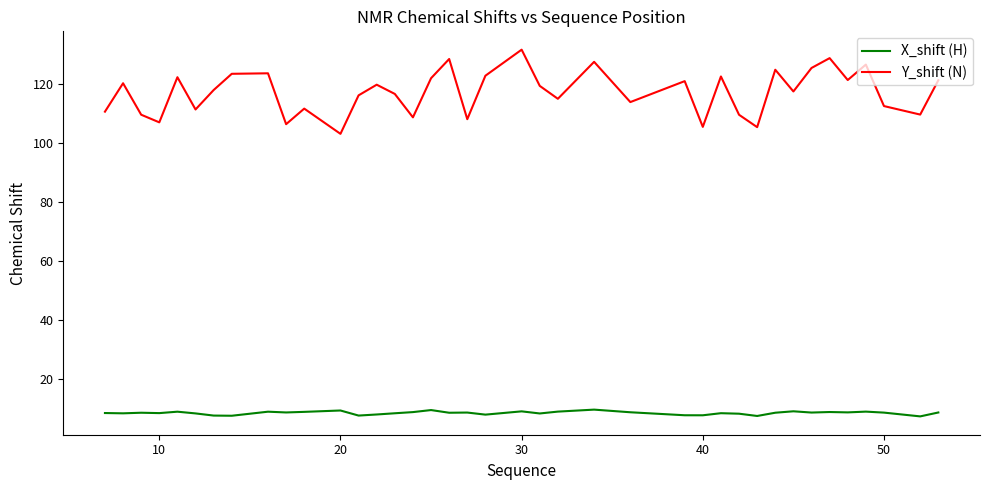

List the series in order of their overall mean, highest first.

Y_shift (N), X_shift (H)